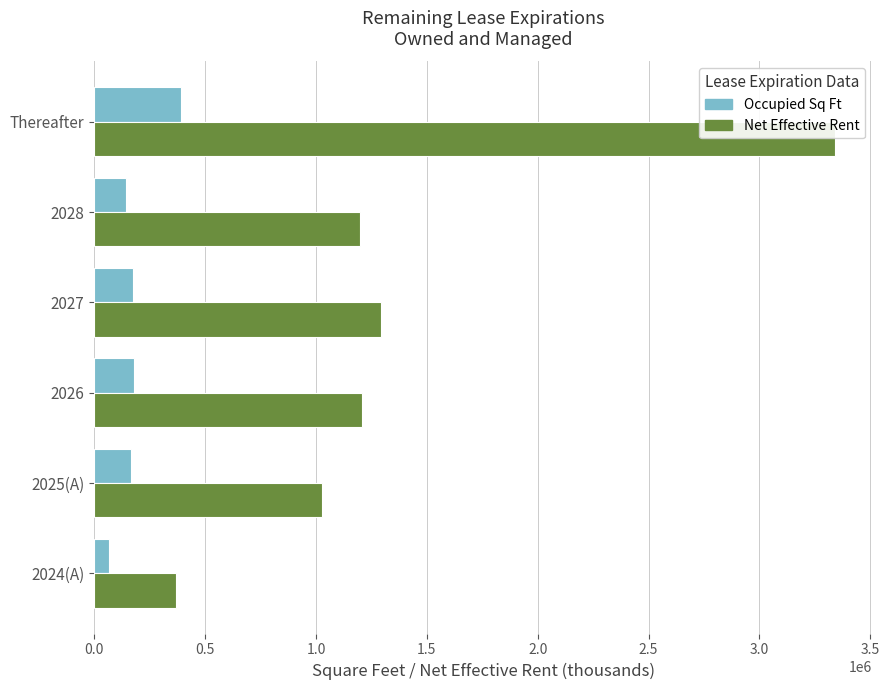

Rank the series by their maximum value, from lowest to highest.

Occupied Sq Ft, Net Effective Rent